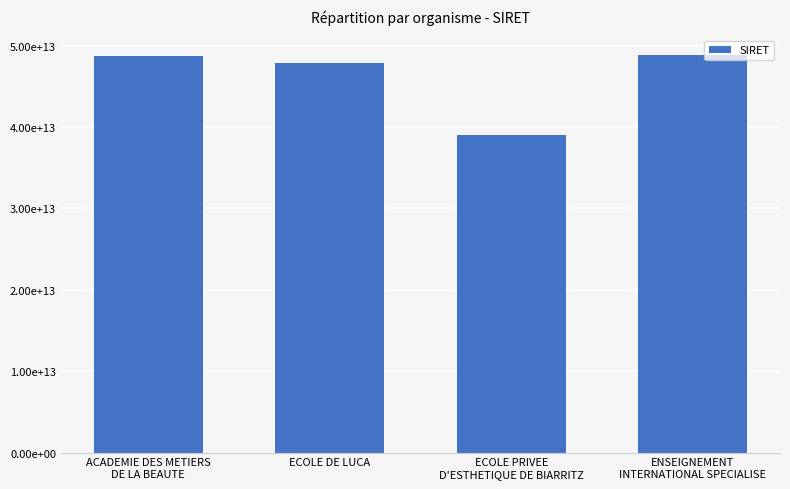

At which label is the value closest to 43916786850041?

ECOLE DE LUCA